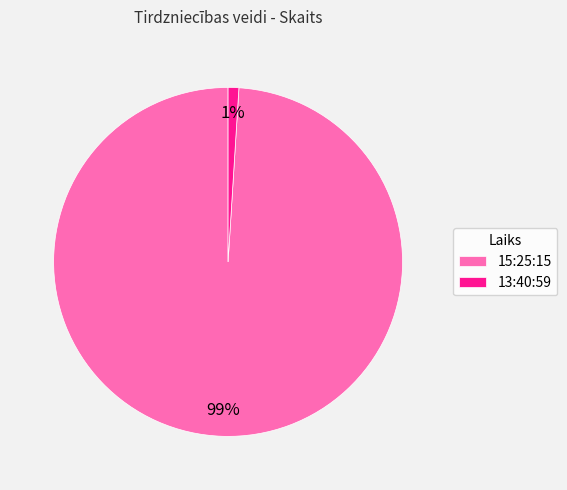

Rank the categories by value from highest to lowest.

15:25:15, 13:40:59